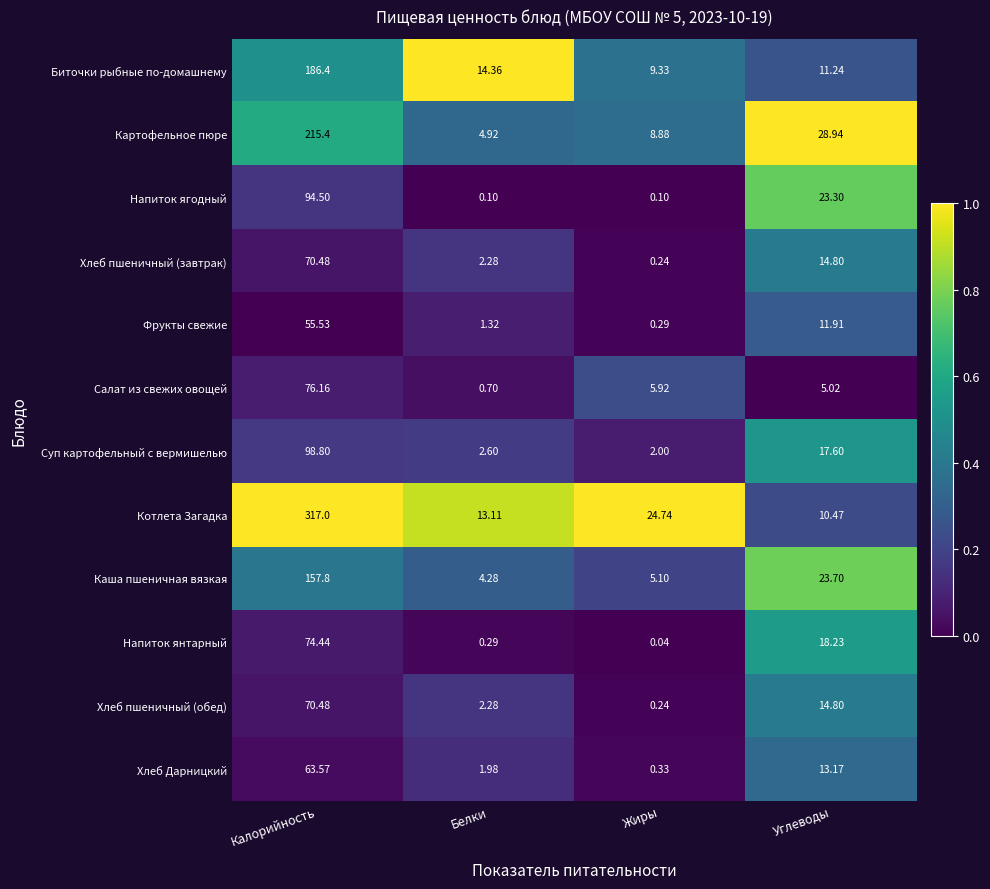

At how many categories does at least one series exceed 0?

4